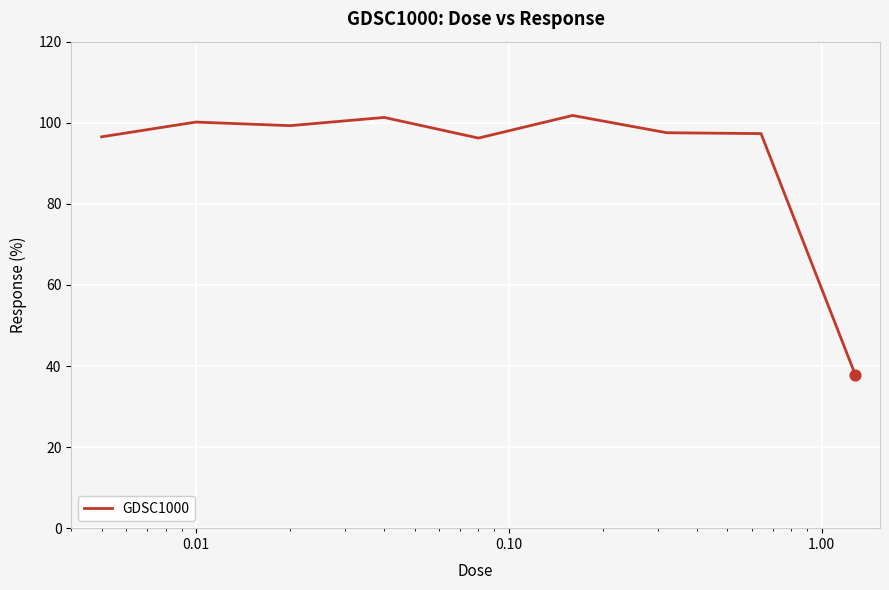

What is the greatest value displayed?

101.8